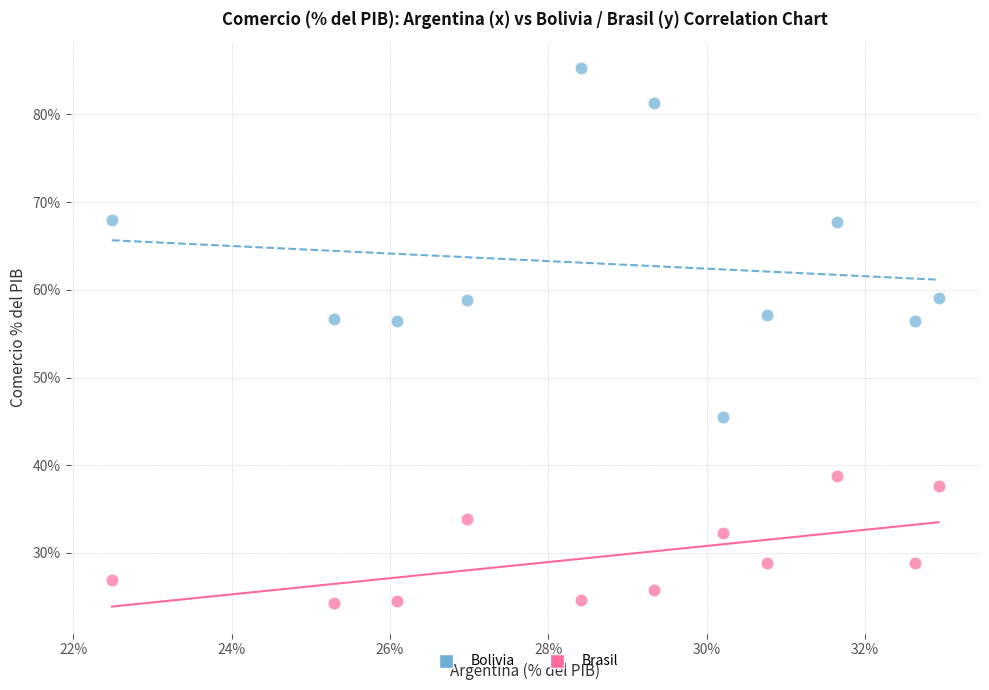

Which series reaches the minimum Y coordinate?

Brasil